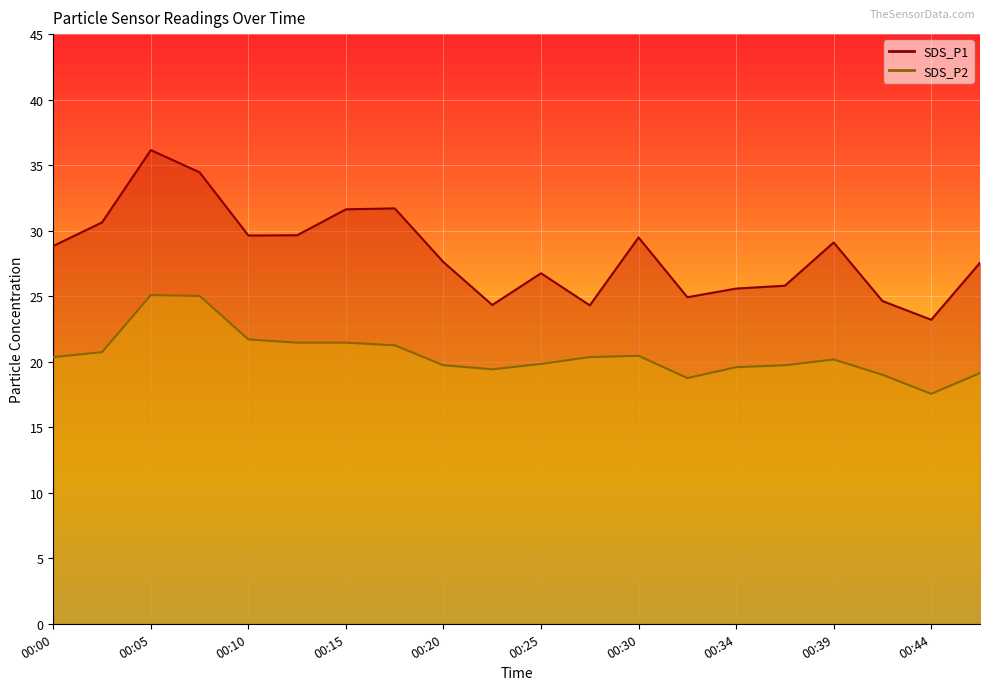

What are all the series names shown in the legend?

SDS_P1, SDS_P2